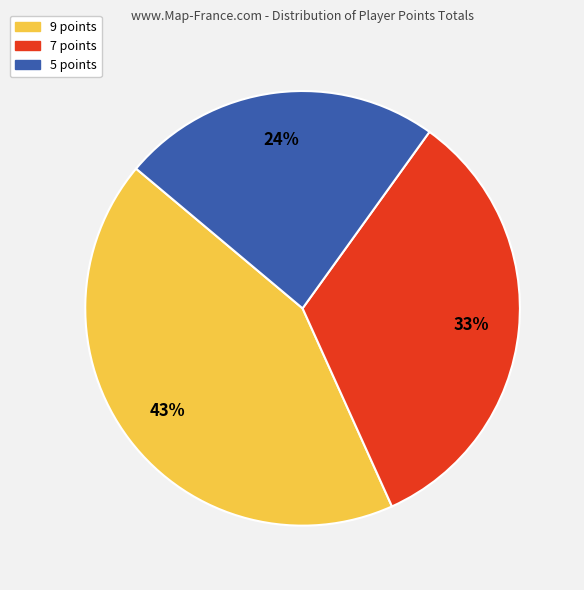

Do 9 points and 7 points together represent more than half of the pie?

Yes